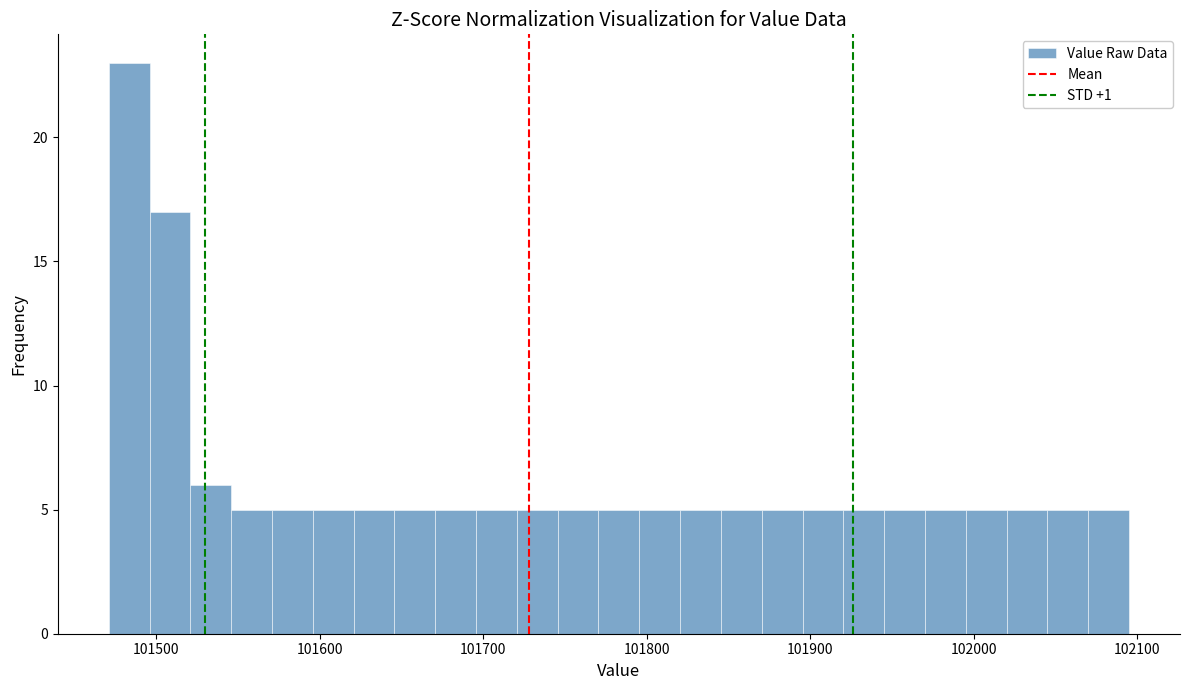

Around what value on the x-axis is the tallest bar? Give the approximate position of its centre, as read against the axis.

101480